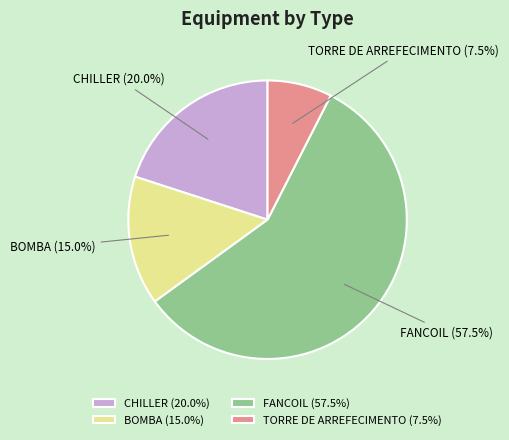

True or false: CHILLER accounts for 10% of the total.

False